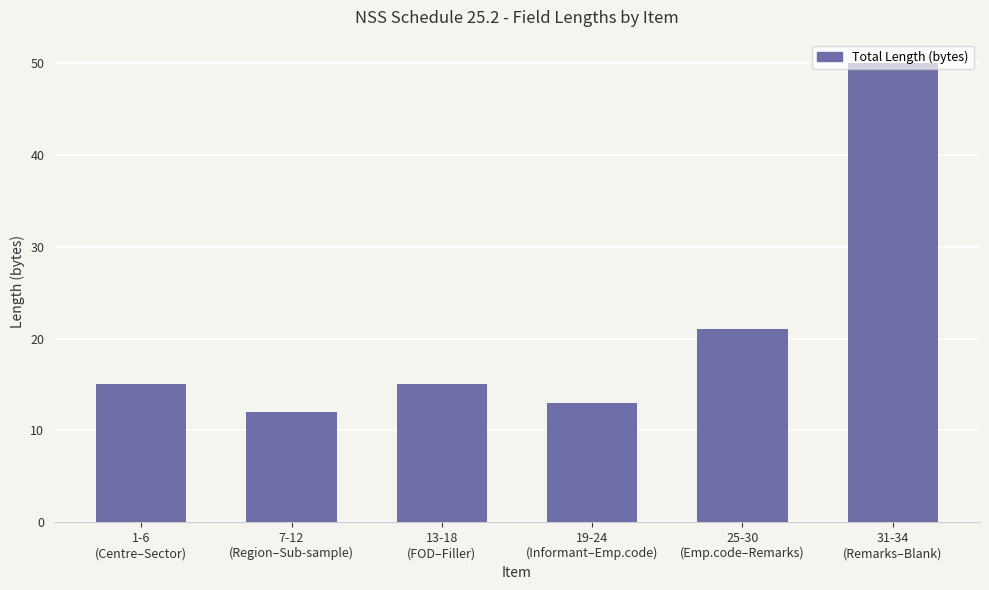

Count the number of categories in the chart.

6